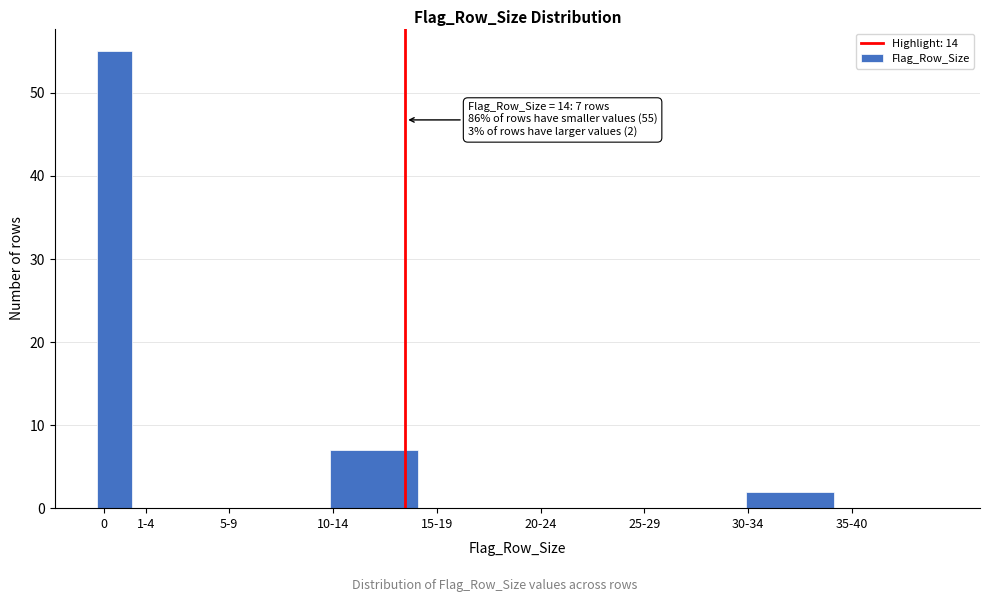

Reading right to left, list all the values displayed in this chart.

35-40=0	30-34=2	25-29=0	20-24=0	15-19=0	10-14=7	5-9=0	1-4=0	0=55